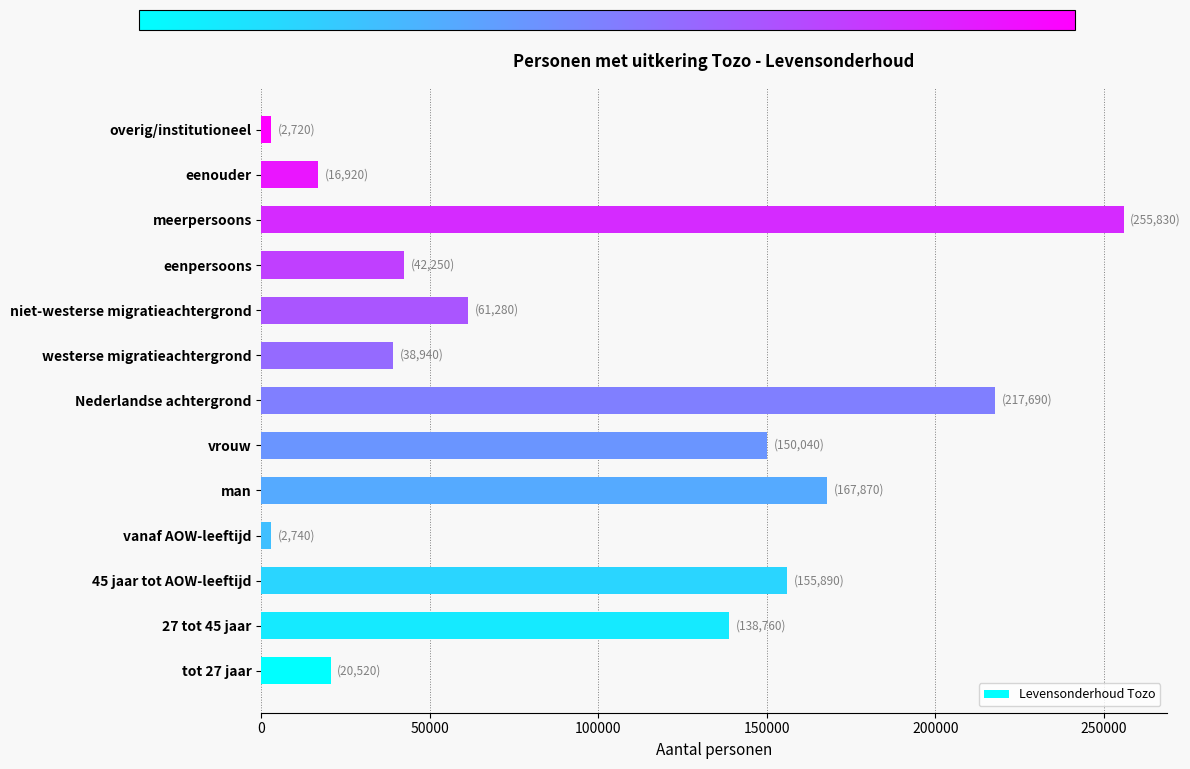

Approximately how many times larger is the value at eenpersoons compared to tot 27 jaar?

2.1